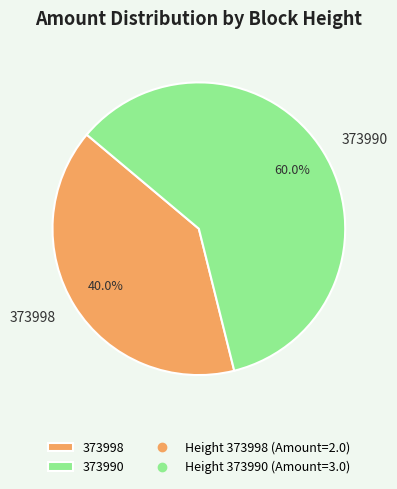

To the nearest percent, what portion does 373990 represent?

60%